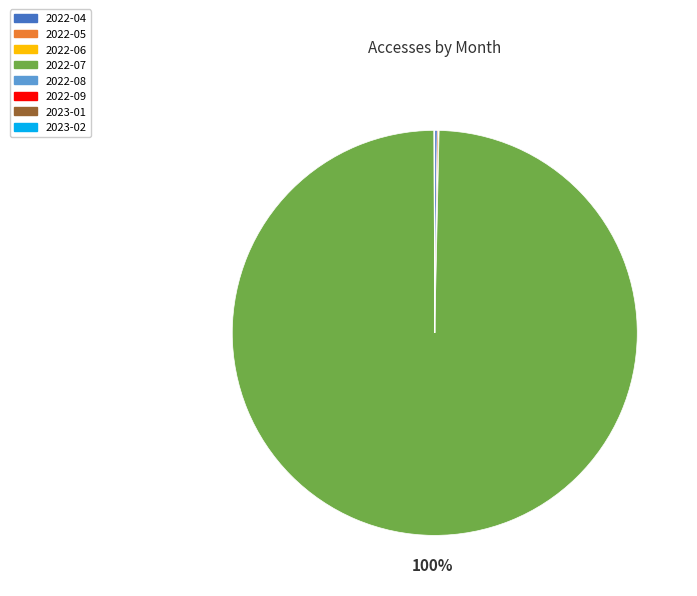

Which slice is the largest?

2022-07